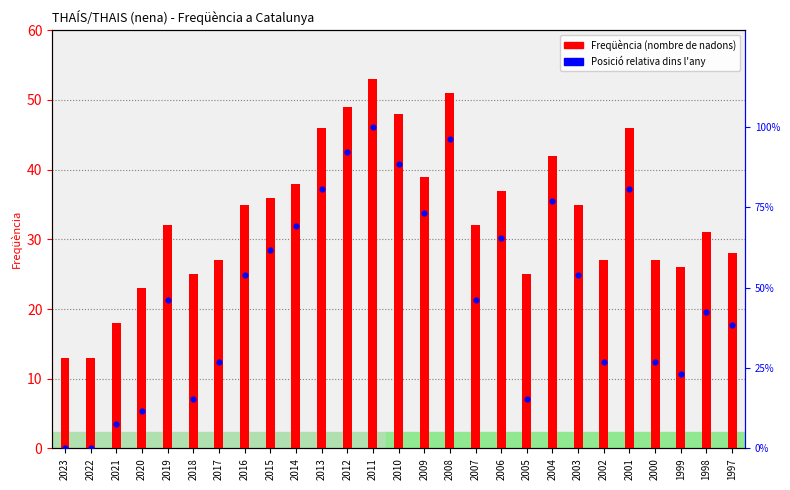

Which series has the widest spread of Y values?

Posició relativa (%)